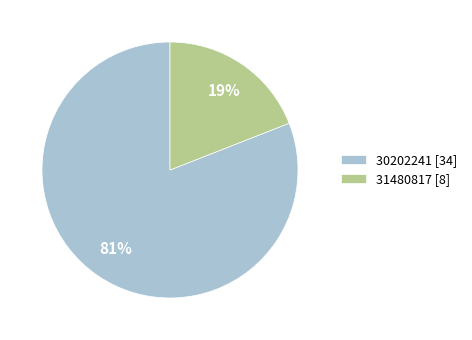

Count the number of slices in the pie.

2